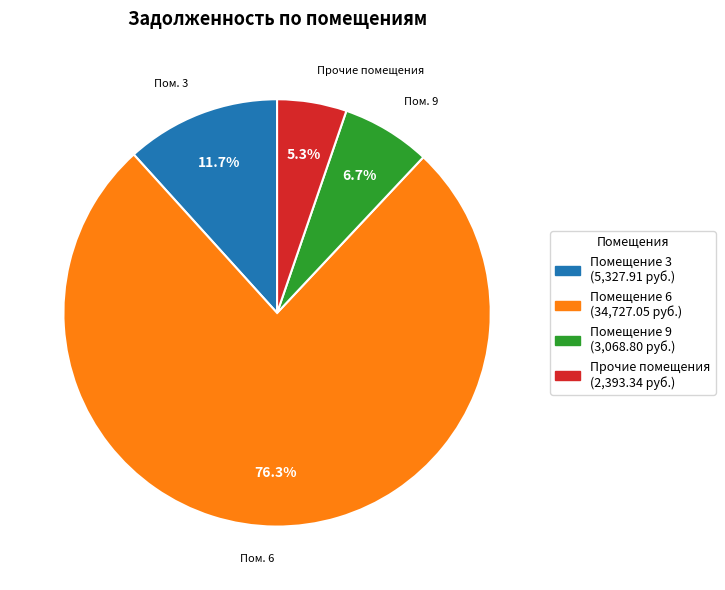

Is there a majority slice in this chart?

Yes